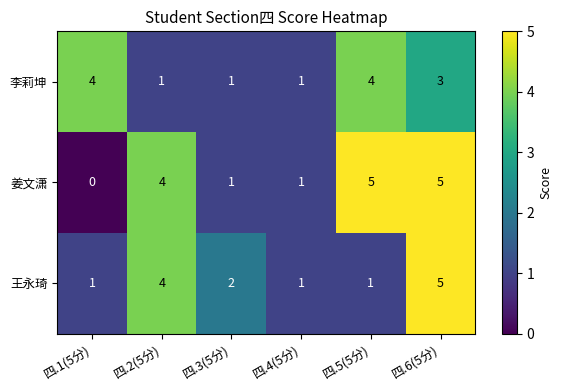

Which label corresponds to the smallest value in the chart?

四.1(5分)